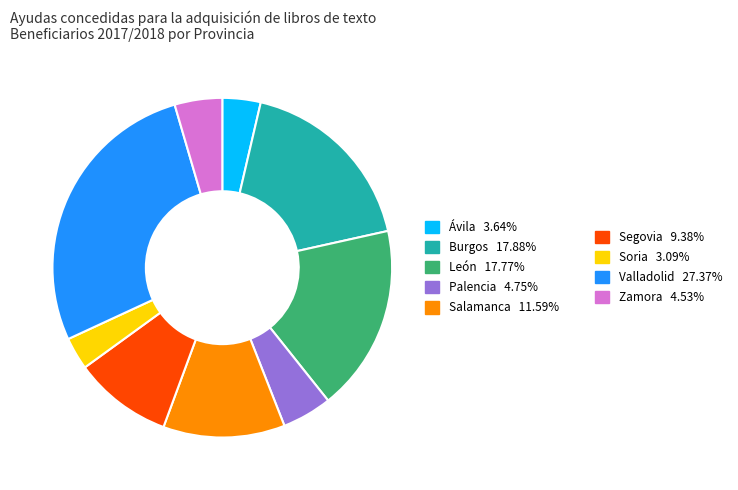

Count the number of slices in the pie.

9